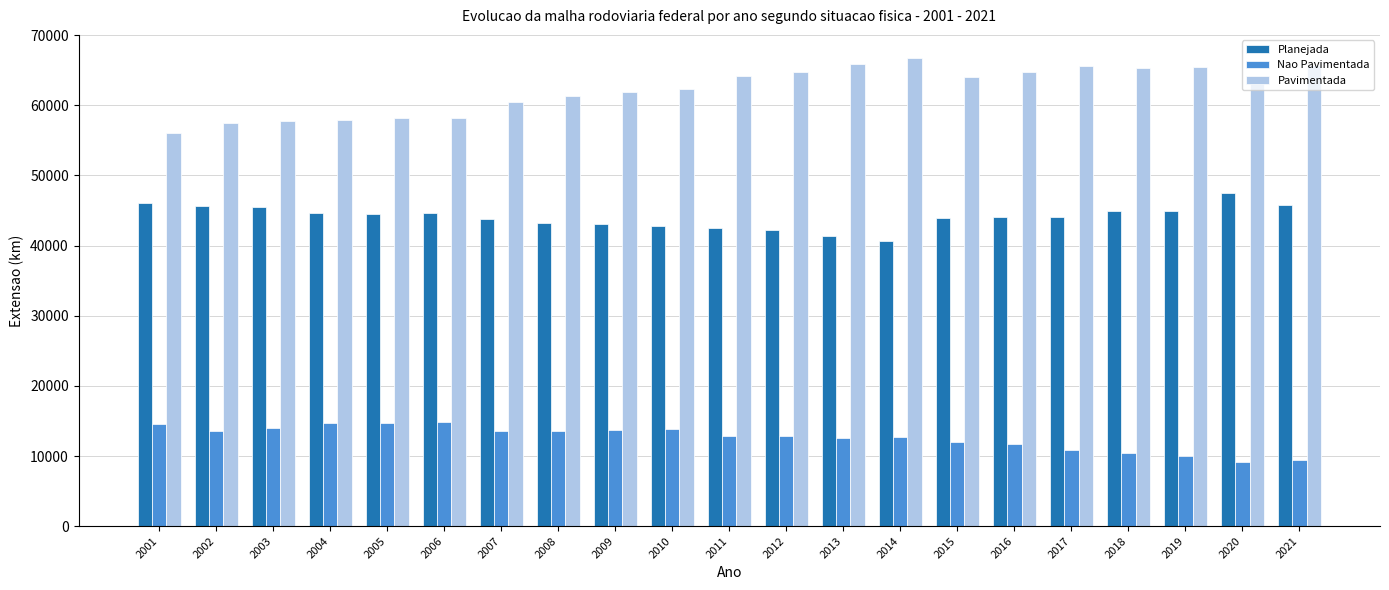

Which category has the lowest value in the Planejada series?

2014